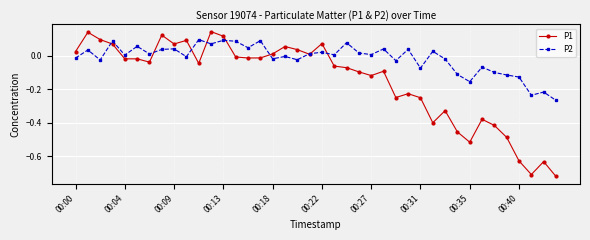

True or false: P2 has more than 2 interior local peaks.

True